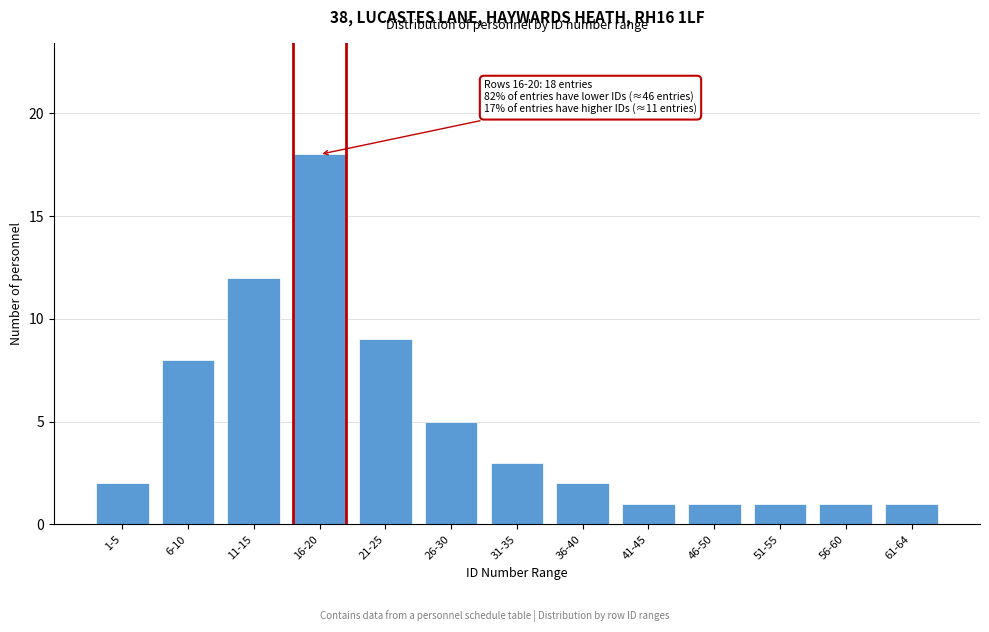

Reading left to right, transcribe all the data shown in this chart.

1-5=2	6-10=8	11-15=12	16-20=18	21-25=9	26-30=5	31-35=3	36-40=2	41-45=1	46-50=1	51-55=1	56-60=1	61-64=1